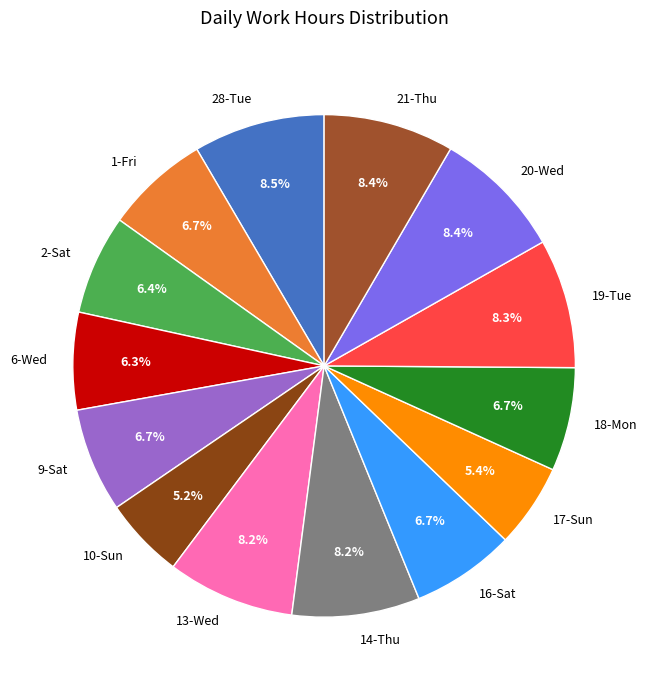

The 2-Sat slice represents 1% of the pie. True or false?

False